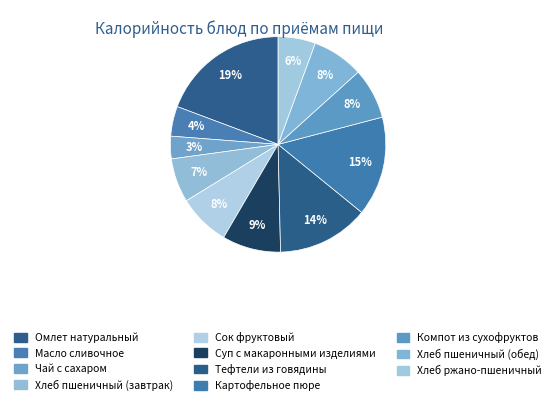

How many slices are in this pie chart?

11